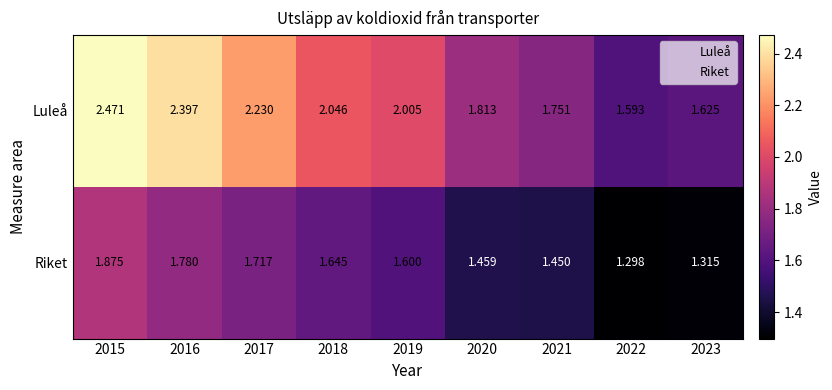

List the series in order of their overall mean, highest first.

Luleå, Riket